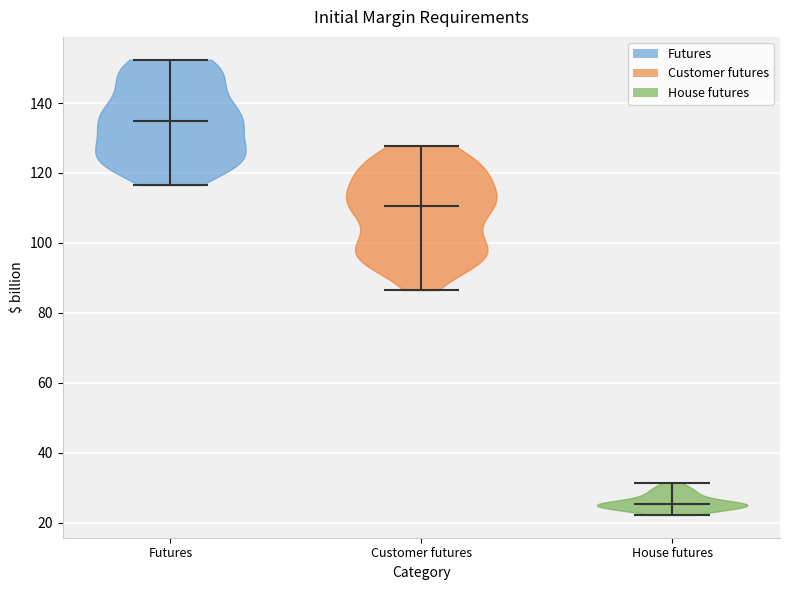

Reading left to right, read every violin against the y-axis: where its median line is, and the lowest and highest points it reaches. The values are not printed on the chart, so give them approximately, as read against the axis.

Futures: median line 134, lowest point 116, highest point 152
Customer futures: median line 110, lowest point 86, highest point 128
House futures: median line 26, lowest point 22, highest point 32